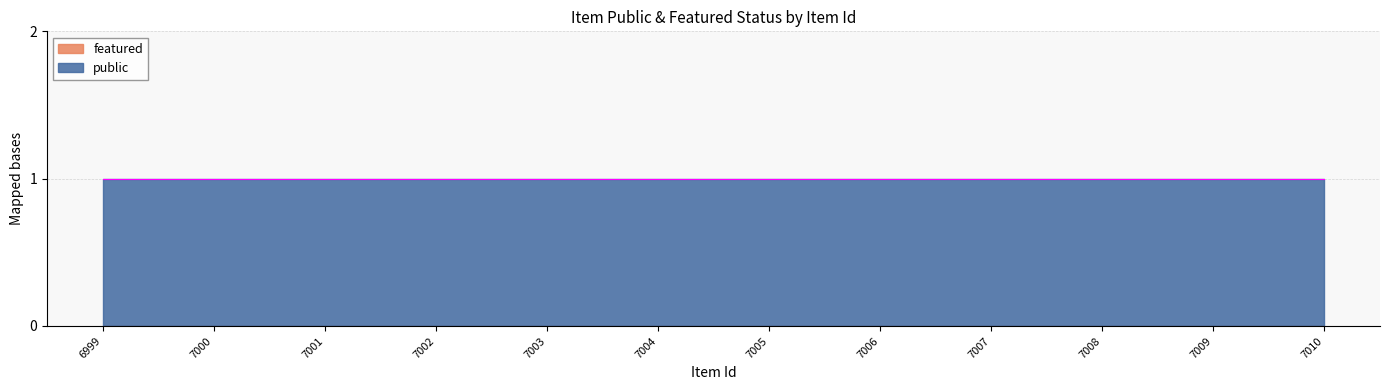

Rank the categories by featured value from lowest to highest.

6999, 7000, 7001, 7002, 7003, 7004, 7005, 7006, 7007, 7008, 7009, 7010